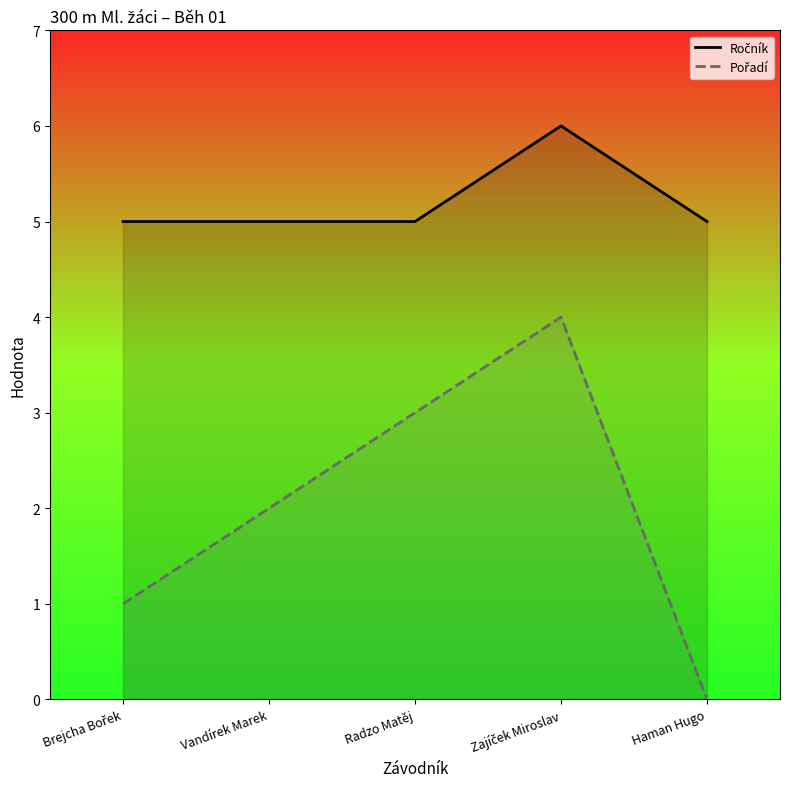

Rank the series by their average value, from highest to lowest.

Ročník, Pořadí